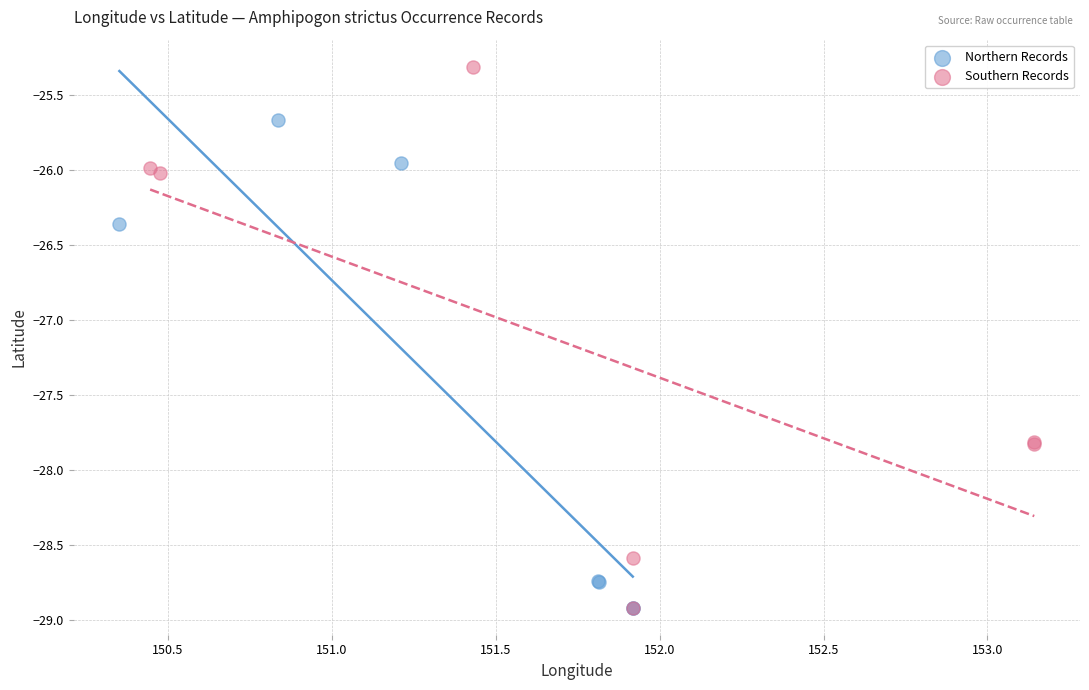

Which series contains the highest Y value?

Southern Records